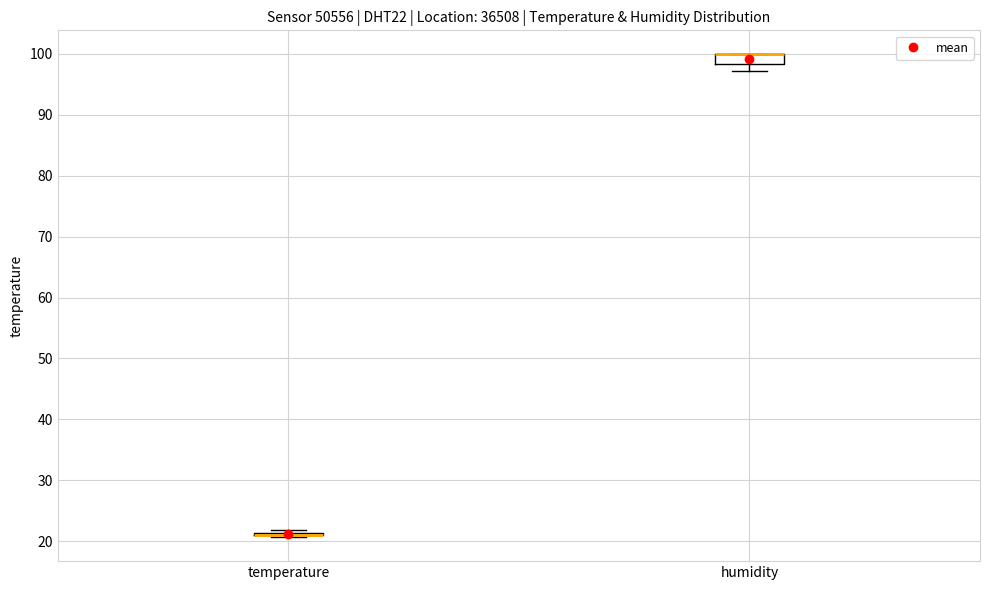

Reading left to right, transcribe this box plot: for each box, give where its median line is, the range the box spans, and where its two whiskers end, as read against the y-axis. The values are not printed on the chart, so give them approximately, as read against the axis.

temperature: box collapsed to a line at 21, whiskers 21 to 22
humidity: median 100 (drawn on the box's upper edge), box 98 to 100, whiskers 97 to 100